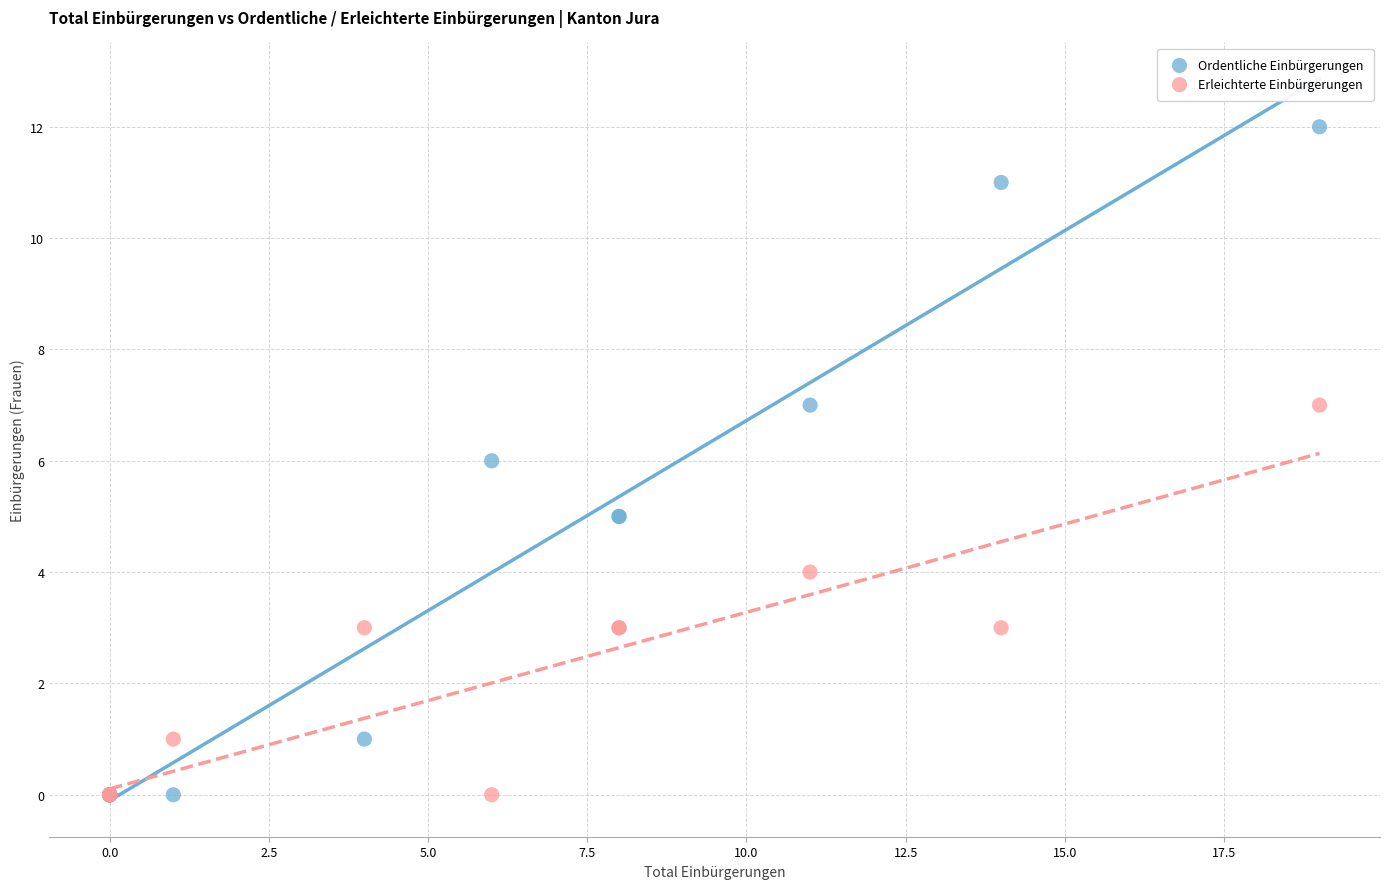

What are all the series names shown in the legend?

Ordentliche Einbürgerungen, Erleichterte Einbürgerungen